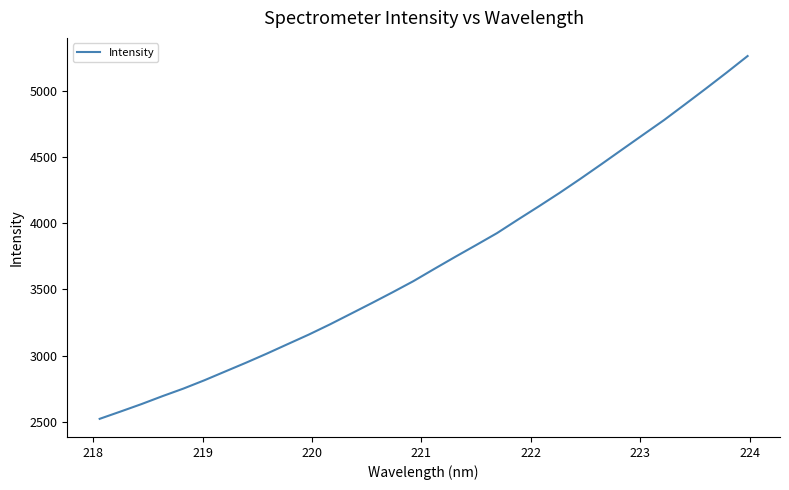

What is the minimum value shown in the chart?

2524.6